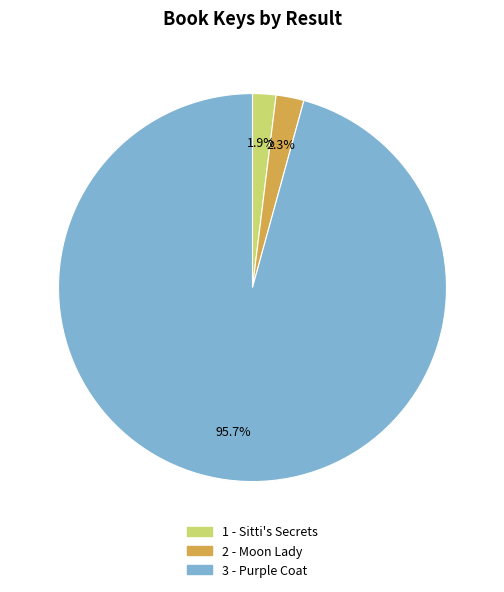

To the nearest percent, what is the difference between the 1 - Sitti's Secrets and 3 - Purple Coat slice percentages?

94%